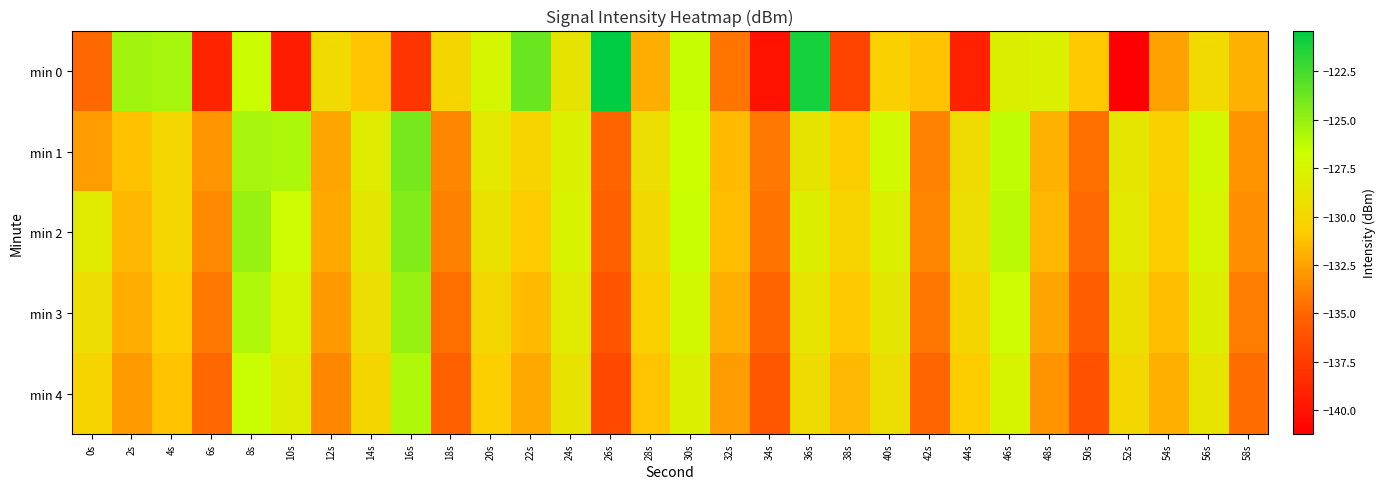

Which series changed the most between 30s and 52s?

min 0